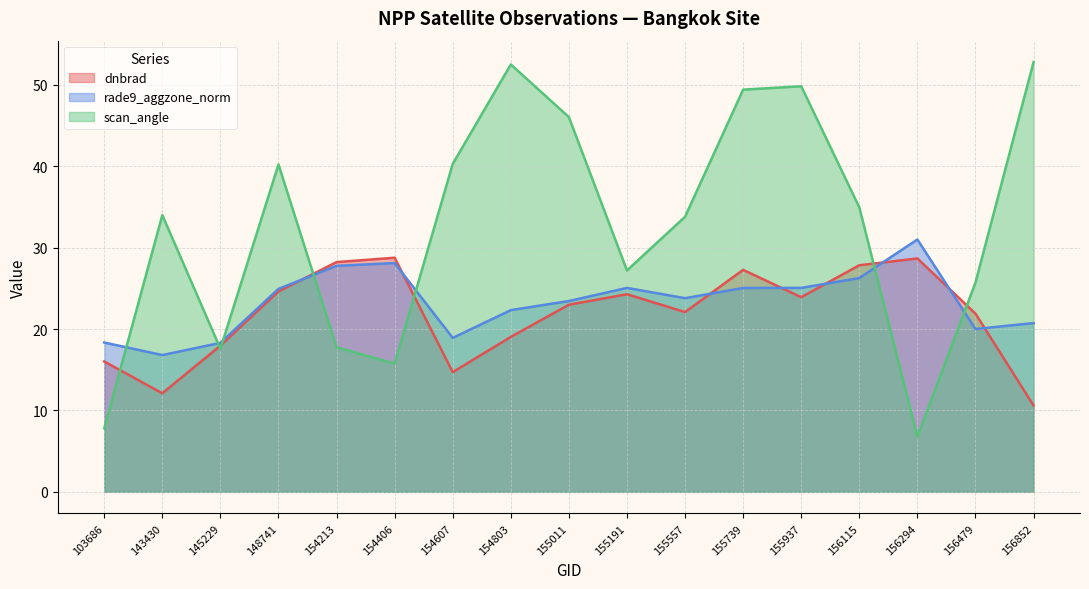

At which category does the chart reach its peak across all series?

156852